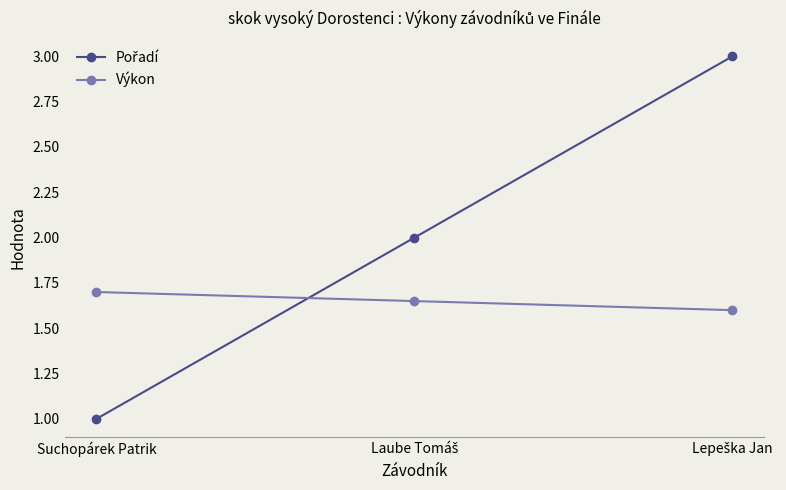

What is the smallest value displayed?

1.0